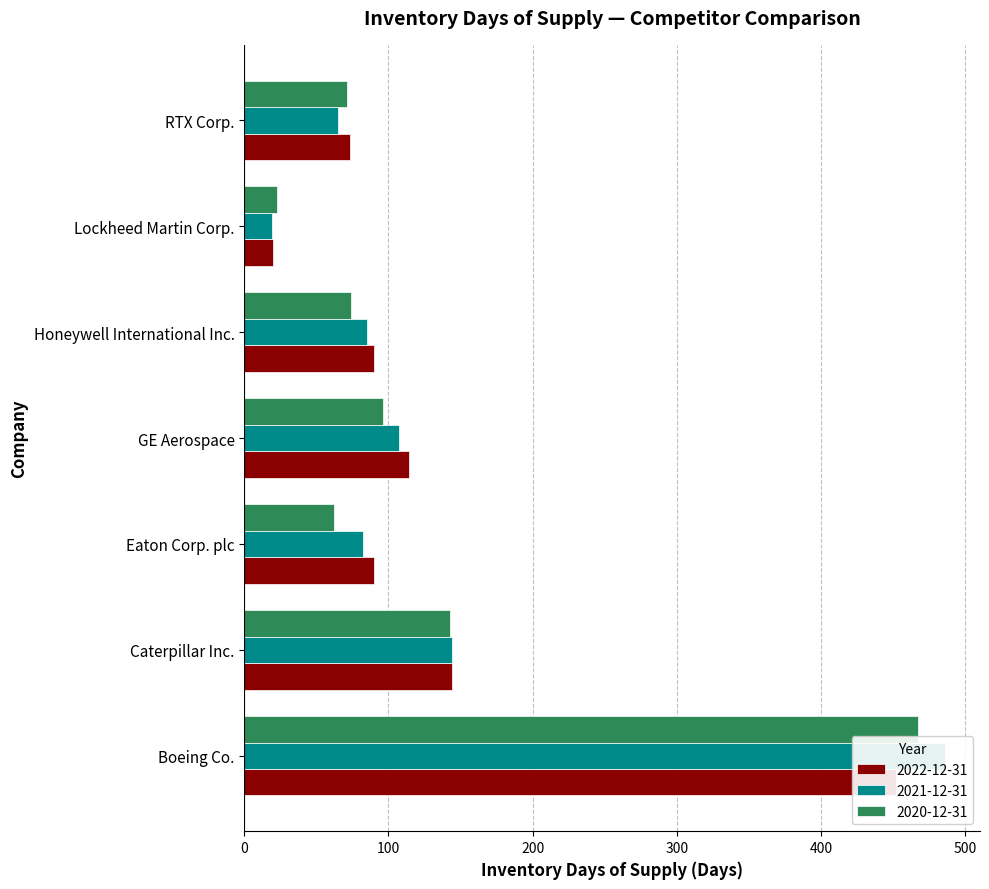

Read the 2022-12-31 value at Lockheed Martin Corp..

20